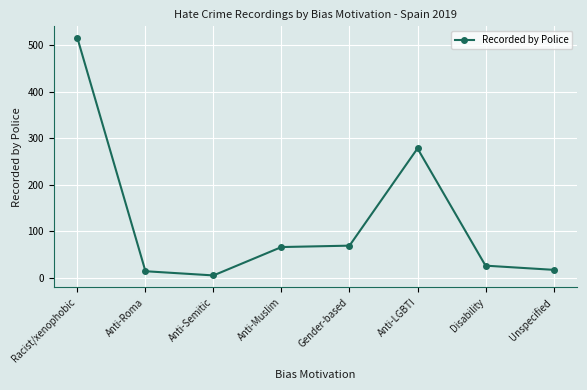

What is the difference between the values at Racist/xenophobic and Anti-Muslim?

449